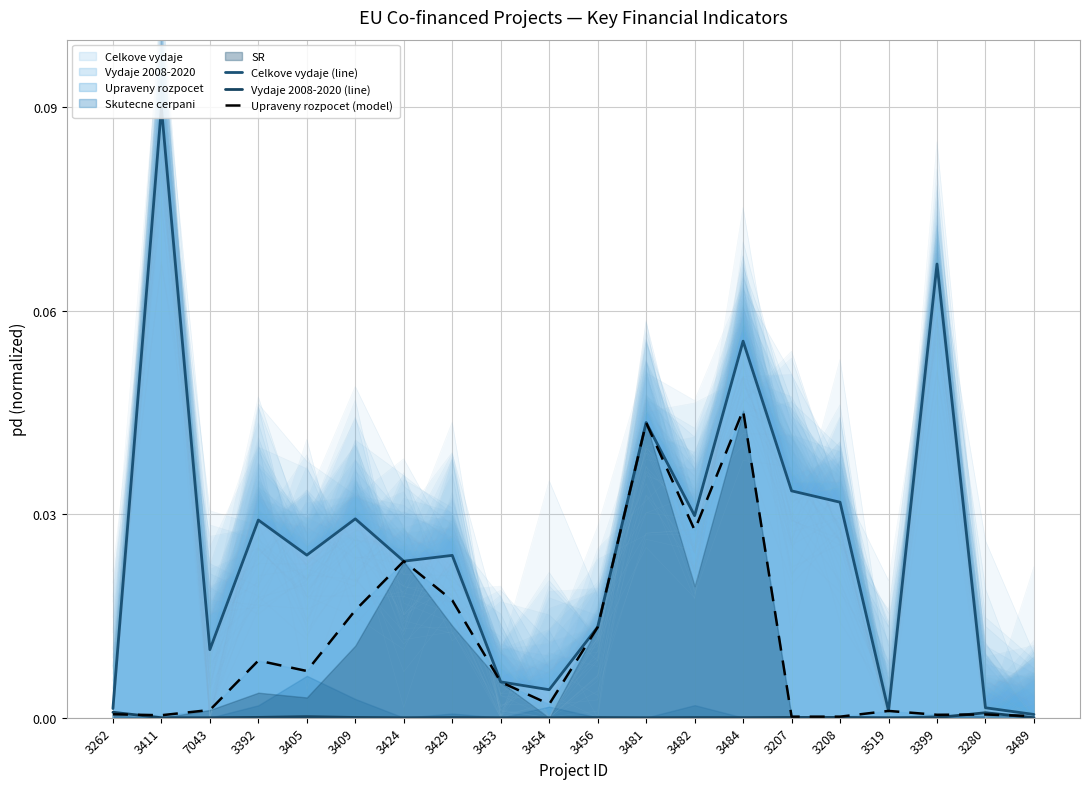

True or false: Celkove vydaje (line) and Vydaje 2008-2020 (line) cross at least once.

False